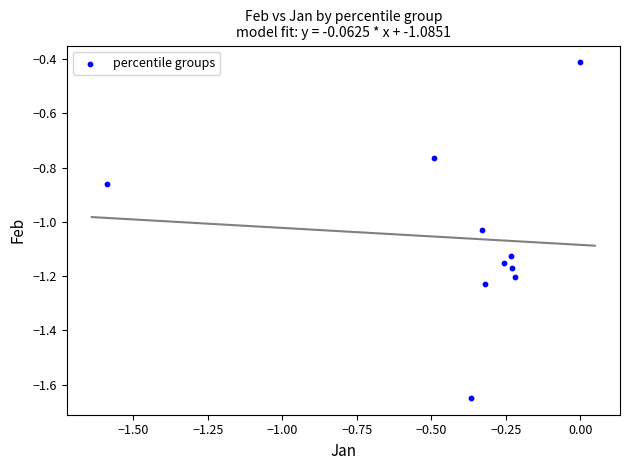

What is the range of X values (max minus min)?

1.6